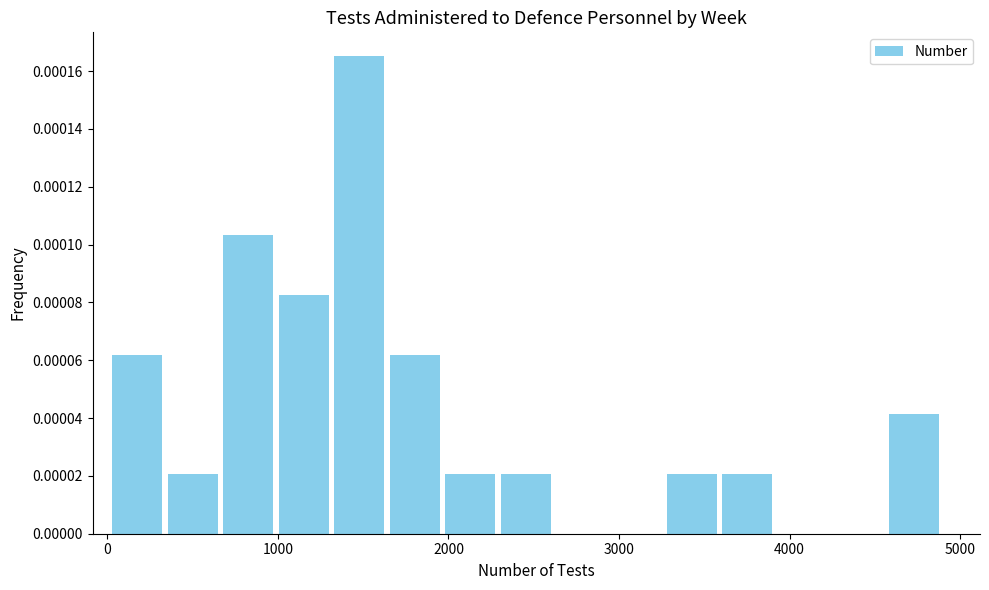

Around what value on the x-axis is the tallest bar? Give the approximate position of its centre, as read against the axis.

1500